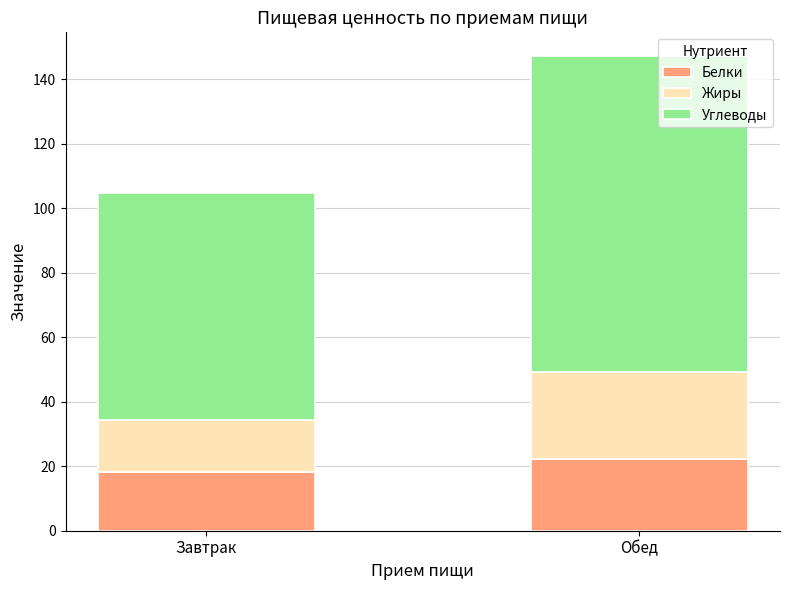

Is it true that Белки equals 12.6 at Завтрак?

False